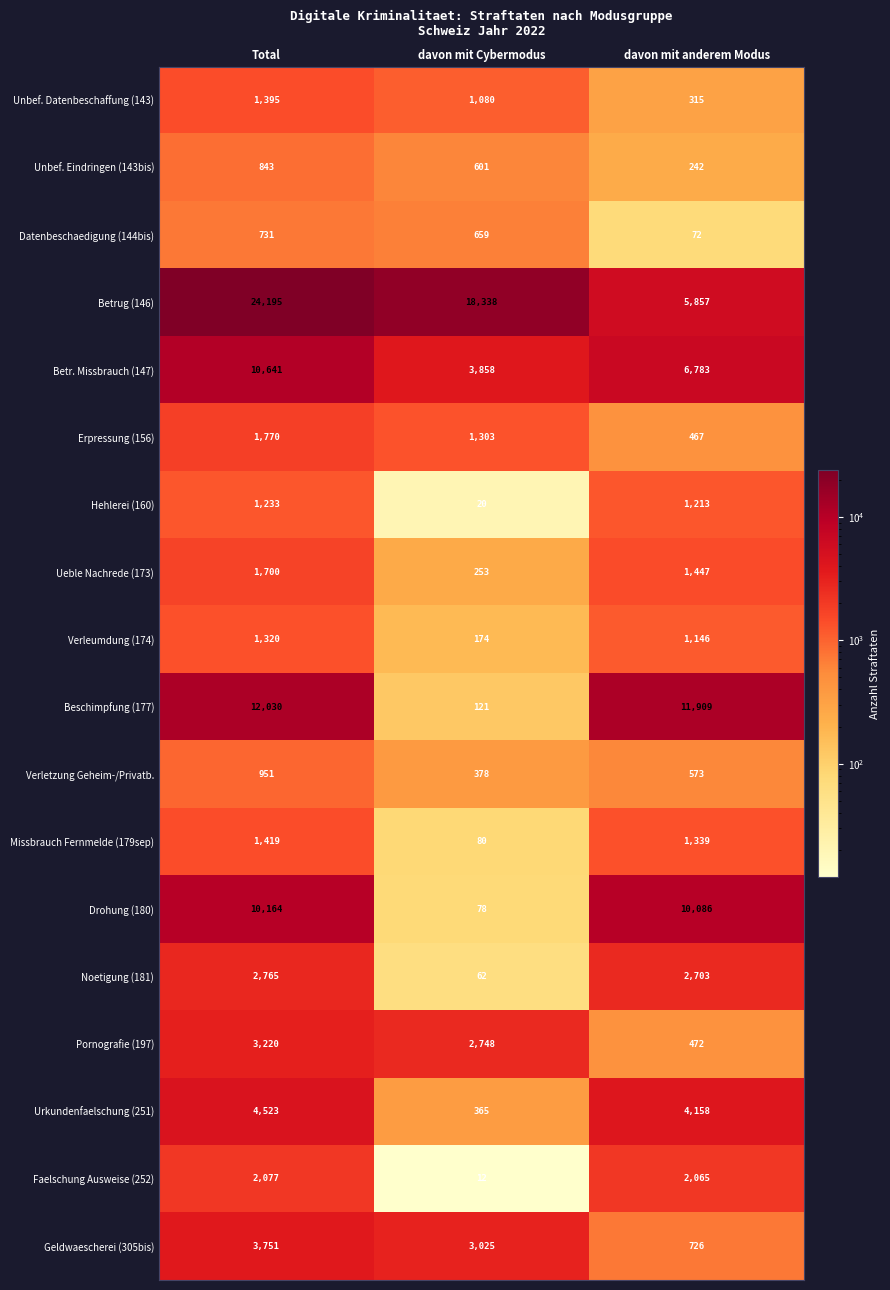

Which series has the largest range (max minus min)?

Betrug (146)